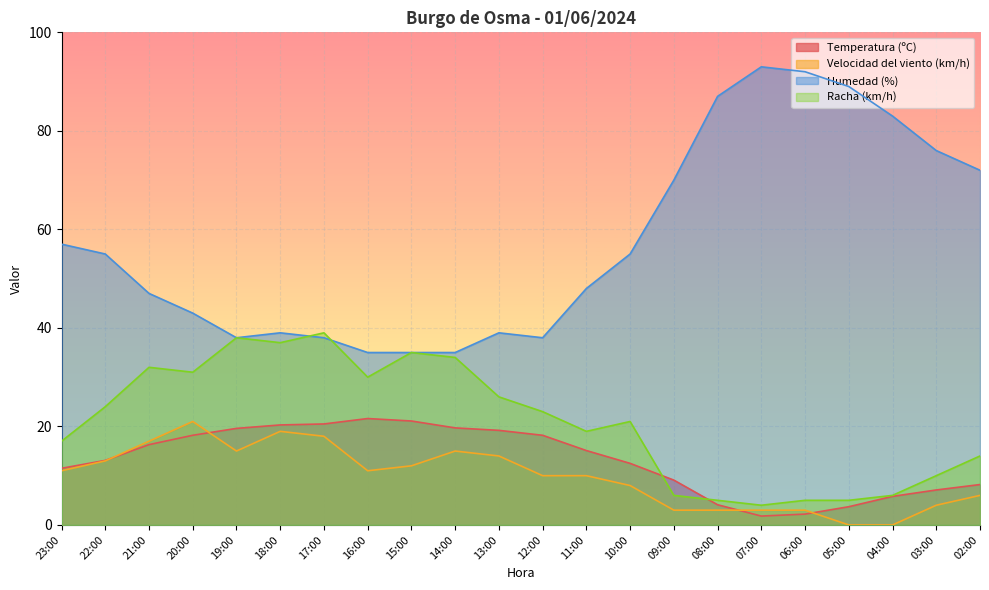

Which series changed the most between 09:00 and 08:00?

Humedad (%)